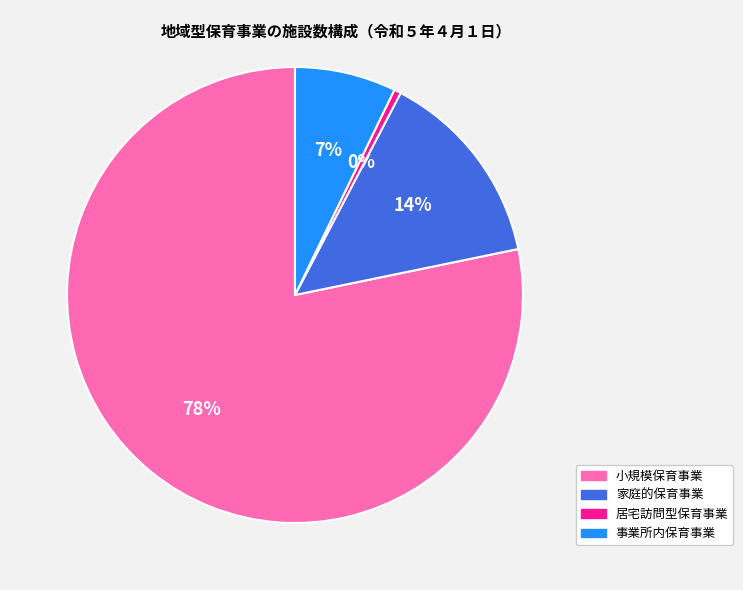

Count the number of slices in the pie.

4